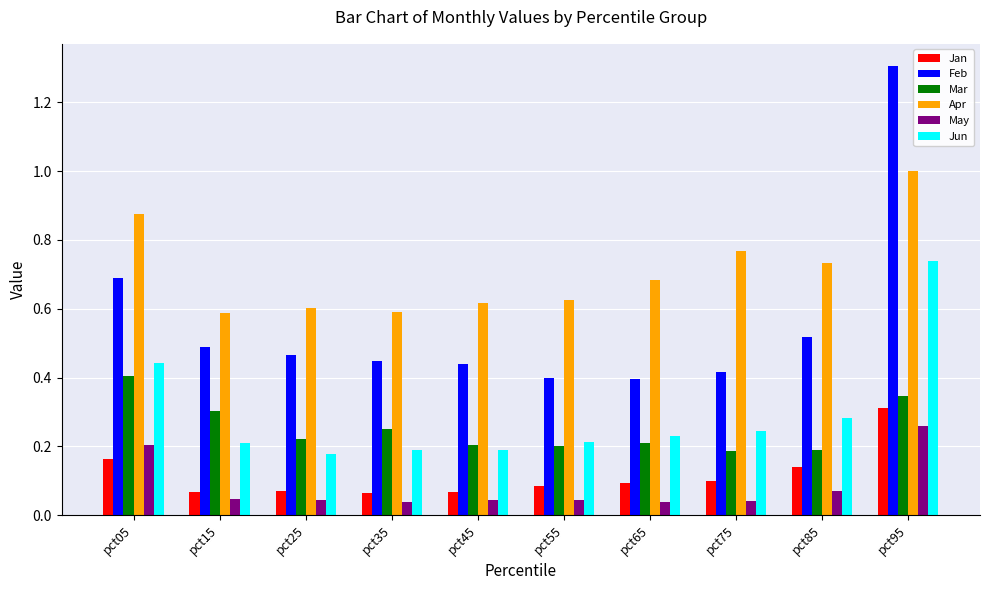

What is the sum of all Jan values?

1.2